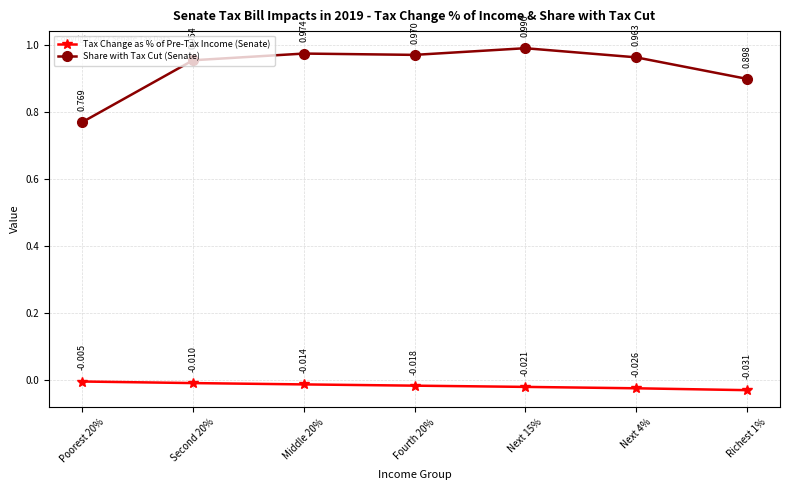

Which category has the highest value in the Share with Tax Cut (Senate) series?

Next 15%